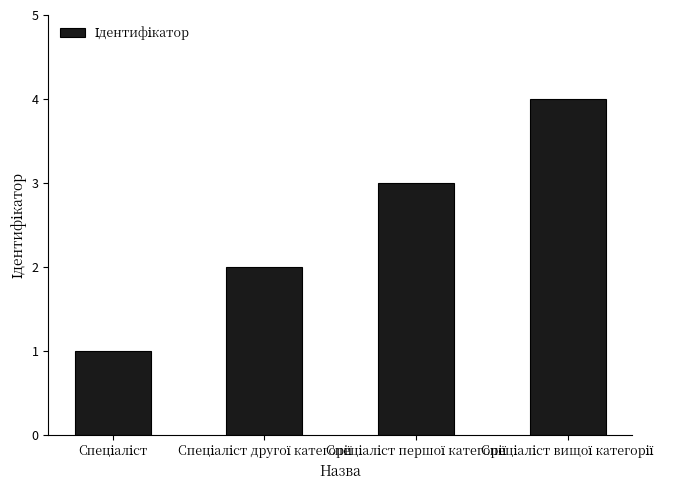

What is the sum of all values?

10